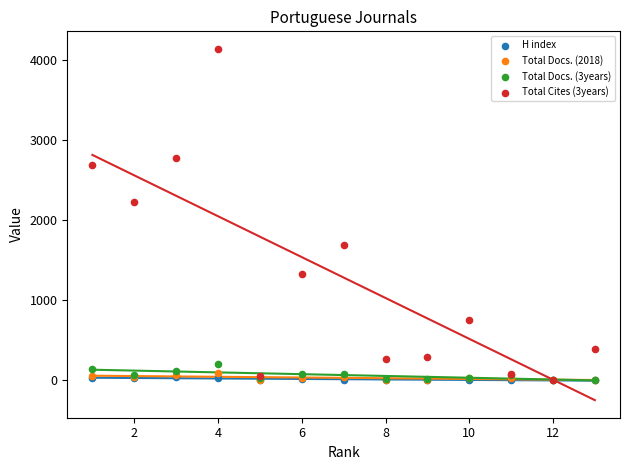

What are all the series names shown in the legend?

H index, Total Docs. (2018), Total Docs. (3years), Total Cites (3years)